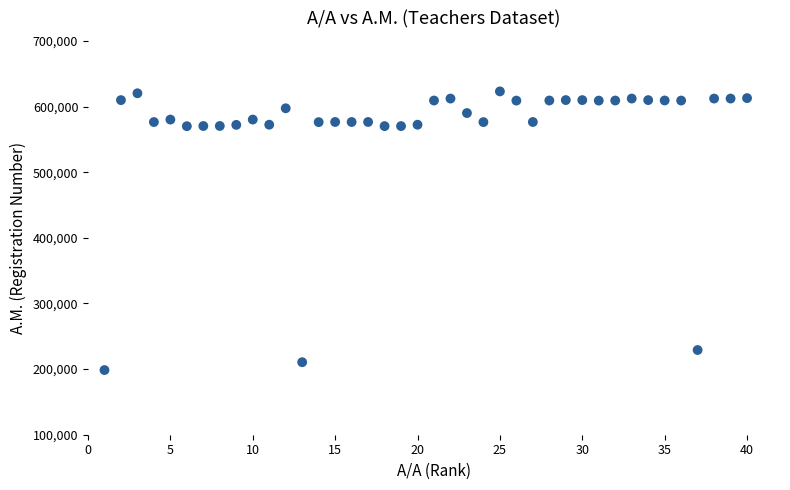

What is the range of Y values (max minus min)?

424520